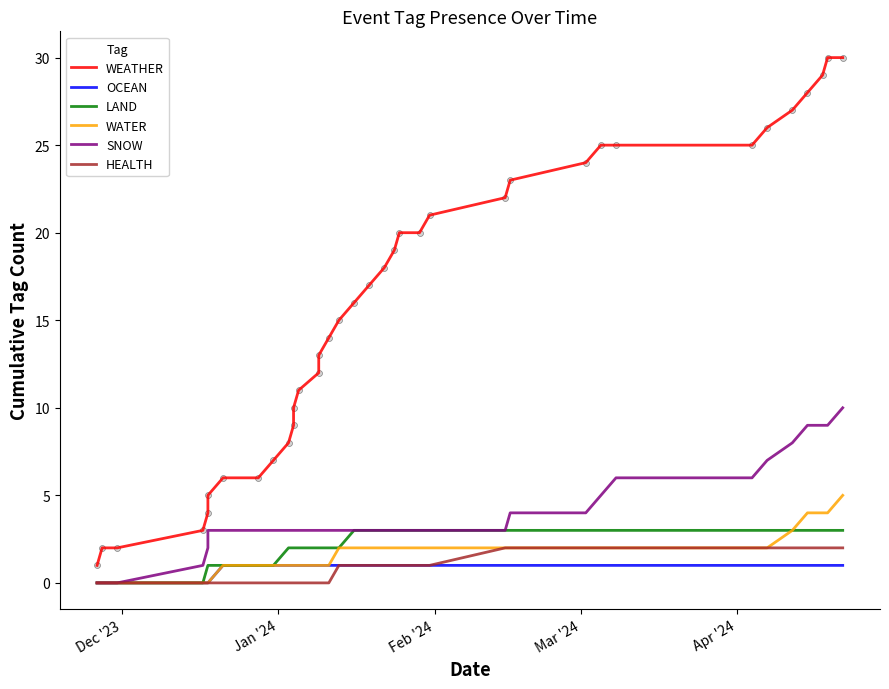

What are all the series names shown in the legend?

WEATHER, OCEAN, LAND, WATER, SNOW, HEALTH